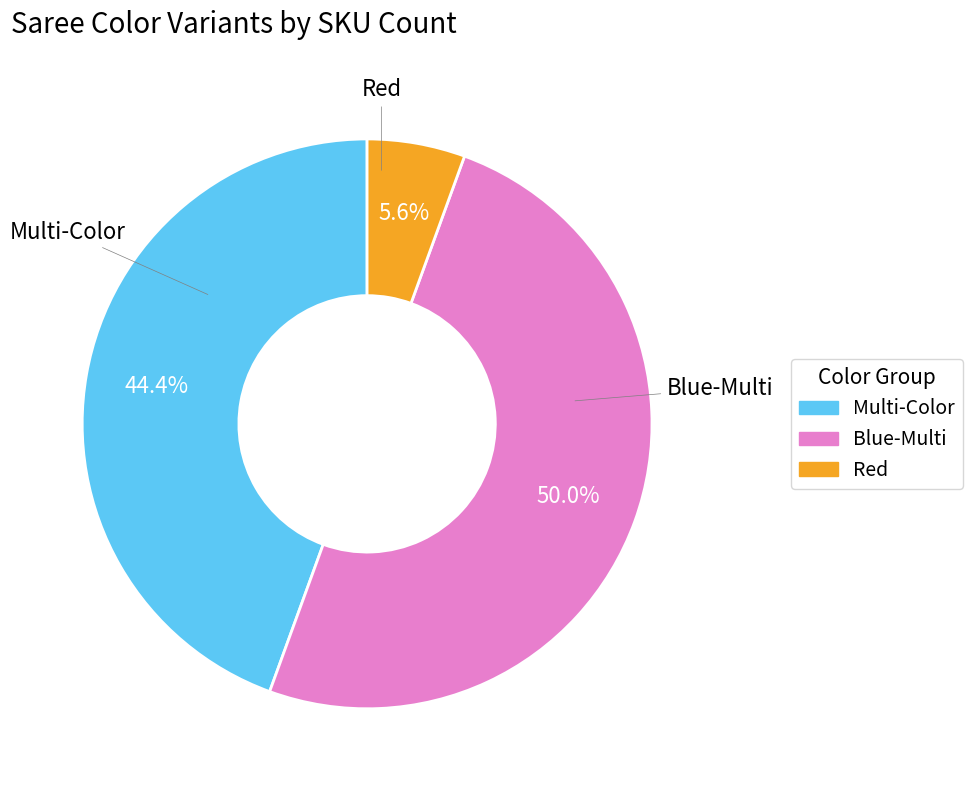

Is it true that Multi-Color is 44% of the pie?

True